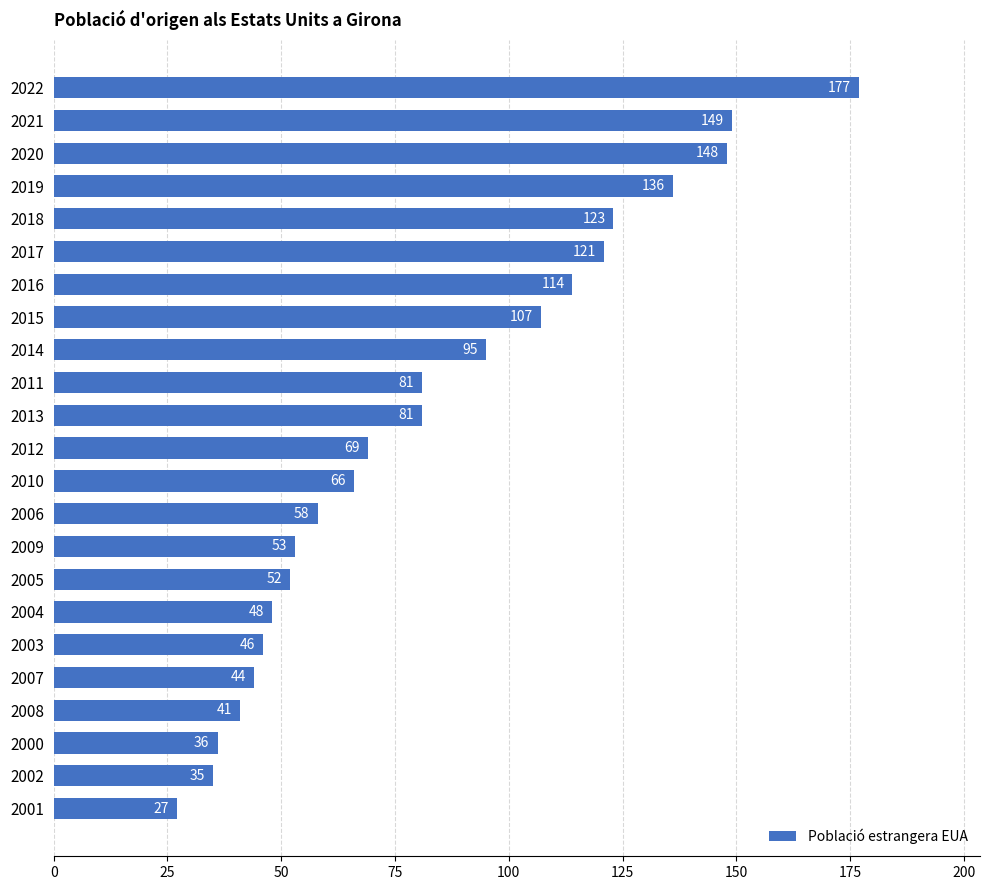

What is the difference between the maximum and minimum values?

150